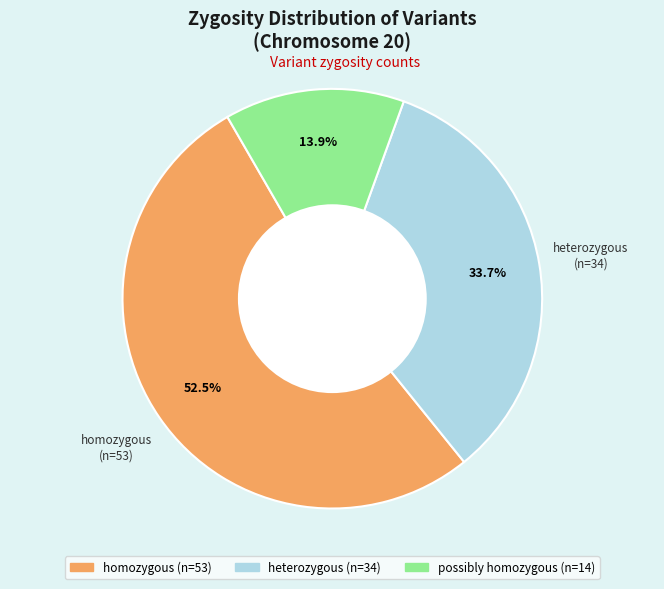

Is there any slice that represents more than half of the pie?

Yes